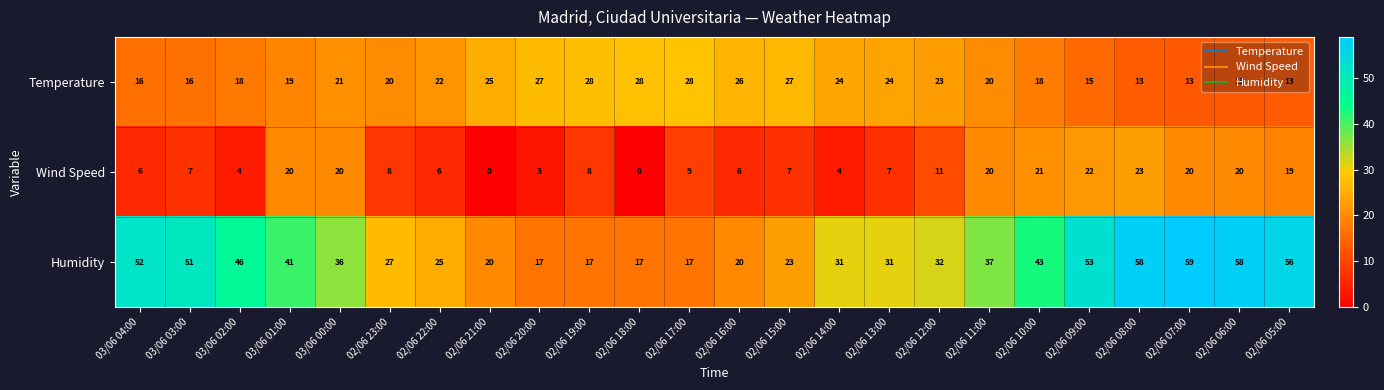

Is it true that Temperature equals 15 at 02/06 17:00?

False